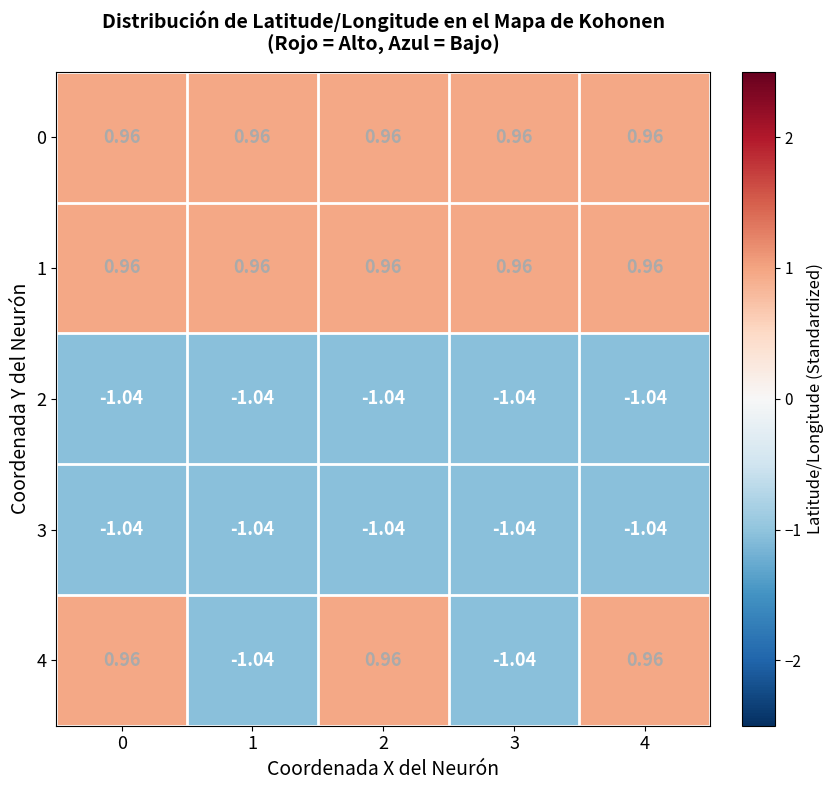

Count the number of categories in the chart.

5